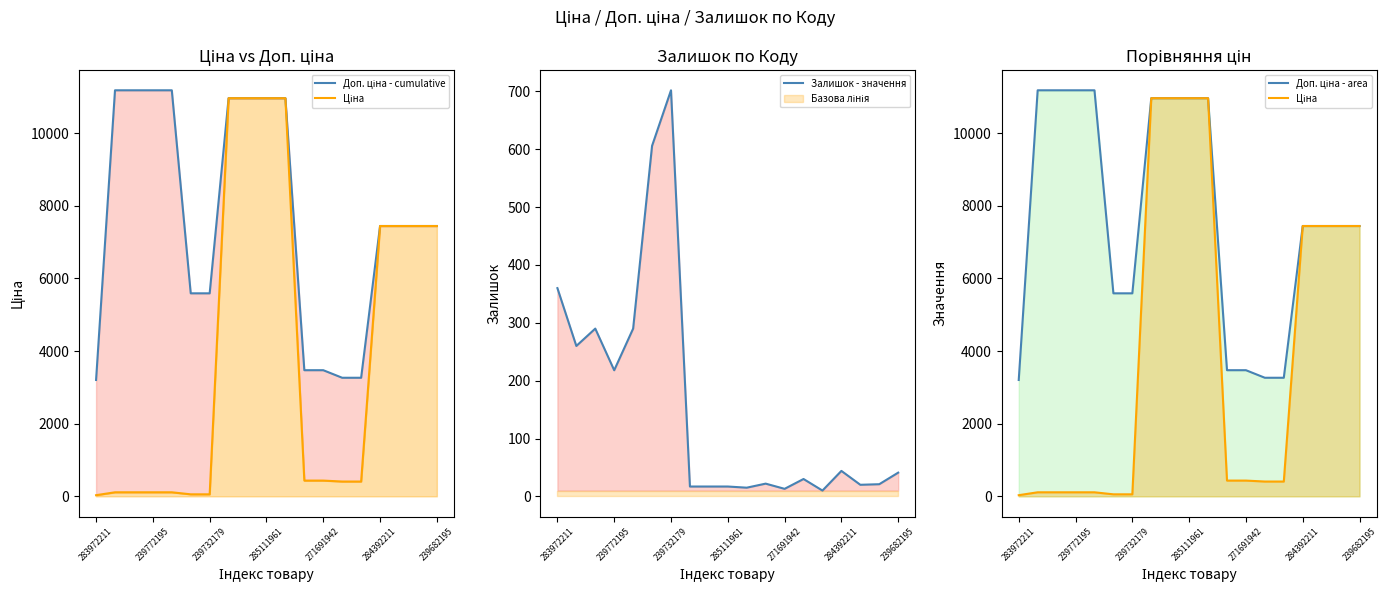

Reading right to left, what are all the values shown in this chart?

Доп. ціна - cumulative: 7444.6	7444.6	7444.6	7444.6	3265.8	3265.8	3474.1	3474.1	10964.4	10964.4	10964.4	10964.4	5591.0	5591.0	11182.0	11182.0	11182.0	11182.0	3205.0
Ціна: 7444.6	7444.6	7444.6	7444.6	408.2	408.2	434.3	434.3	10964.4	10964.4	10964.4	10964.4	55.9	55.9	111.8	111.8	111.8	111.8	32.0
Залишок - значення: 41.0	21.0	20.0	44.0	10.0	30.0	13.0	22.0	15.0	17.0	17.0	17.0	702.0	606.0	290.0	218.0	290.0	260.0	360.0
Доп. ціна - area: 7444.6	7444.6	7444.6	7444.6	3265.8	3265.8	3474.1	3474.1	10964.4	10964.4	10964.4	10964.4	5591.0	5591.0	11182.0	11182.0	11182.0	11182.0	3205.0